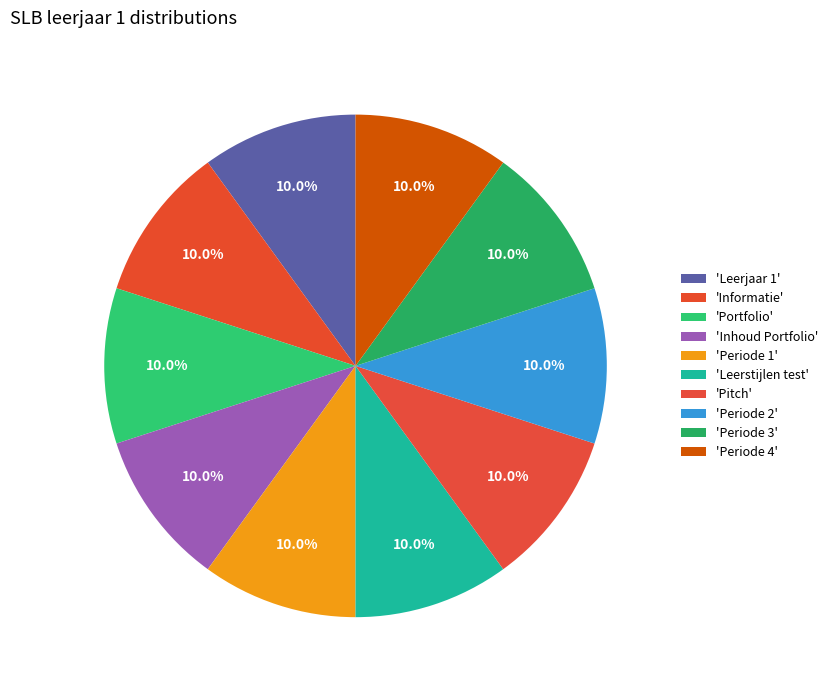

Which category has the biggest portion of the pie?

Periode 4